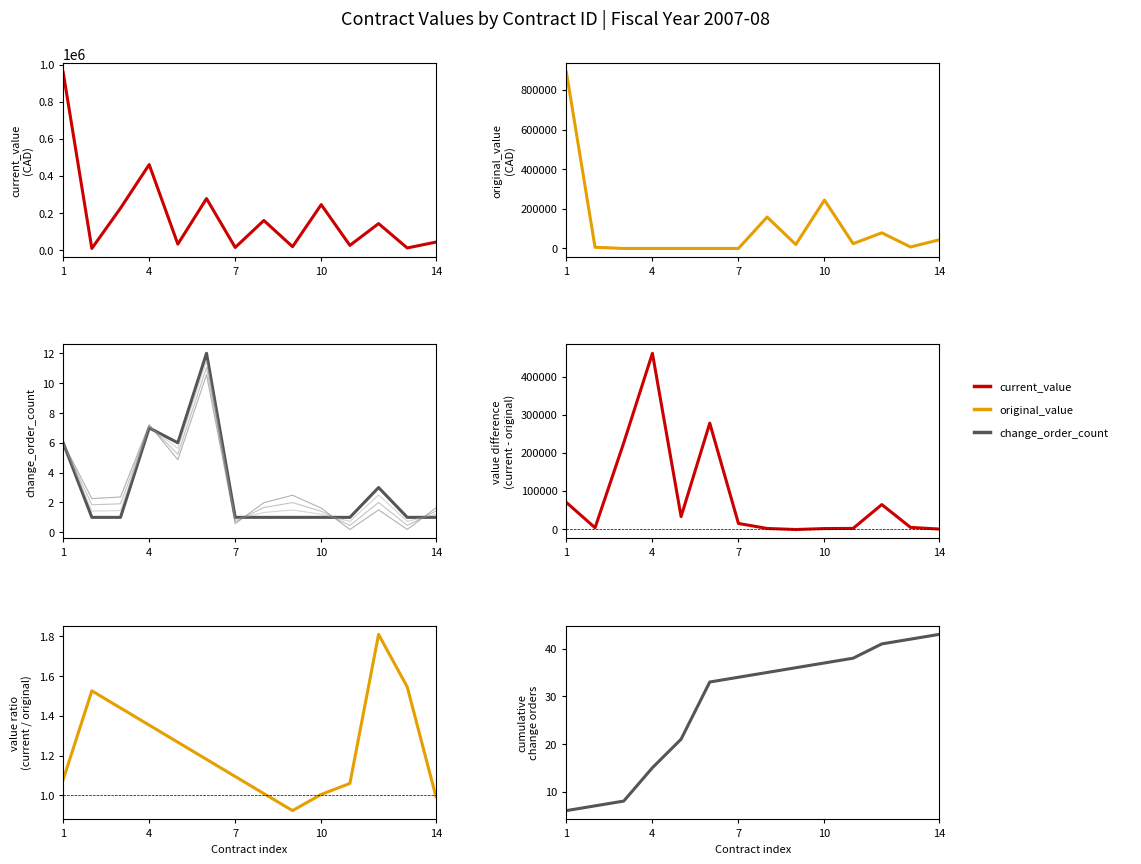

True or false: original_value and change_order_count intersect in this chart.

True